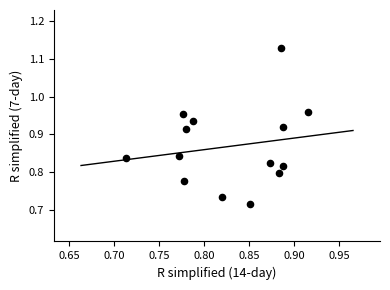

What is the range of Y values (max minus min)?

0.4